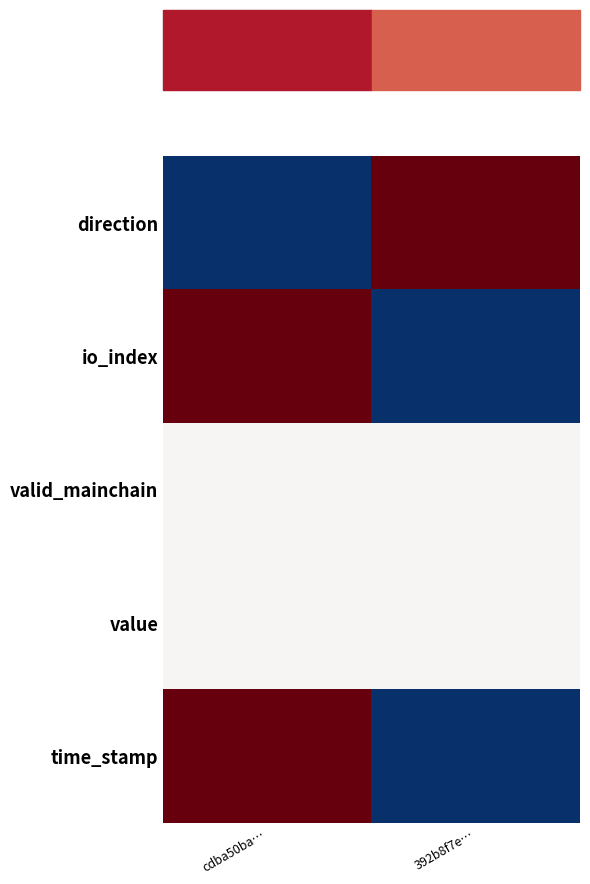

At how many categories does at least one series exceed 0?

2